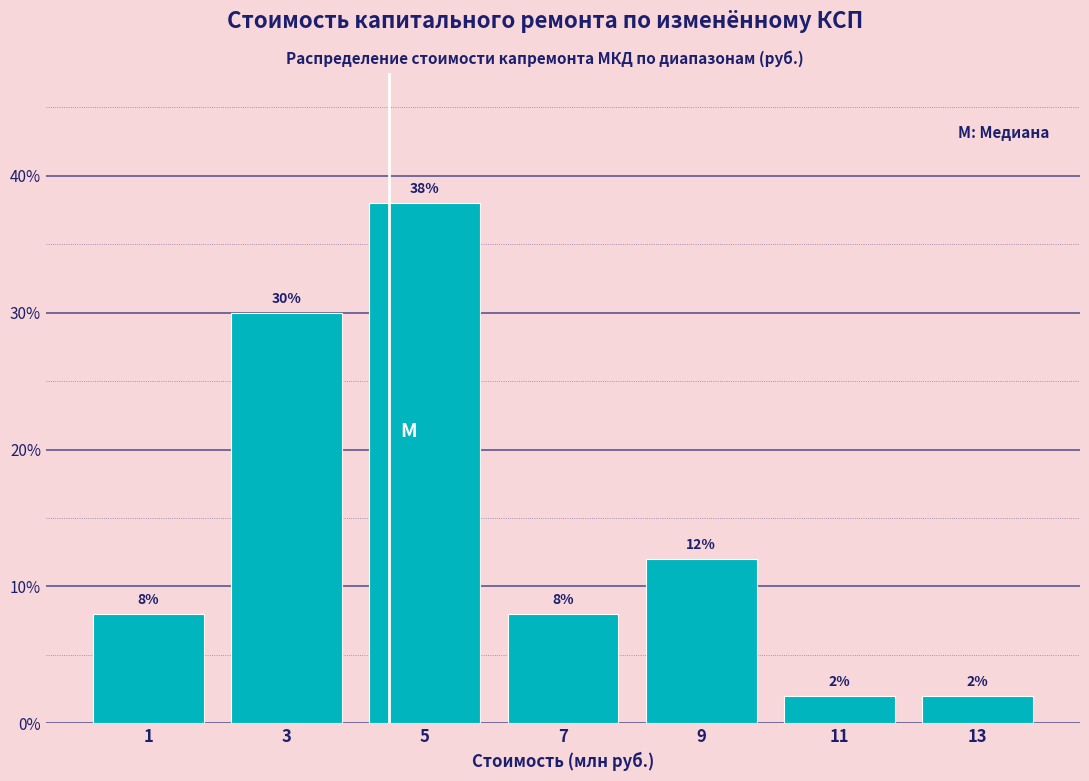

Over which range of the x-axis is the bar tallest?

4 to 6